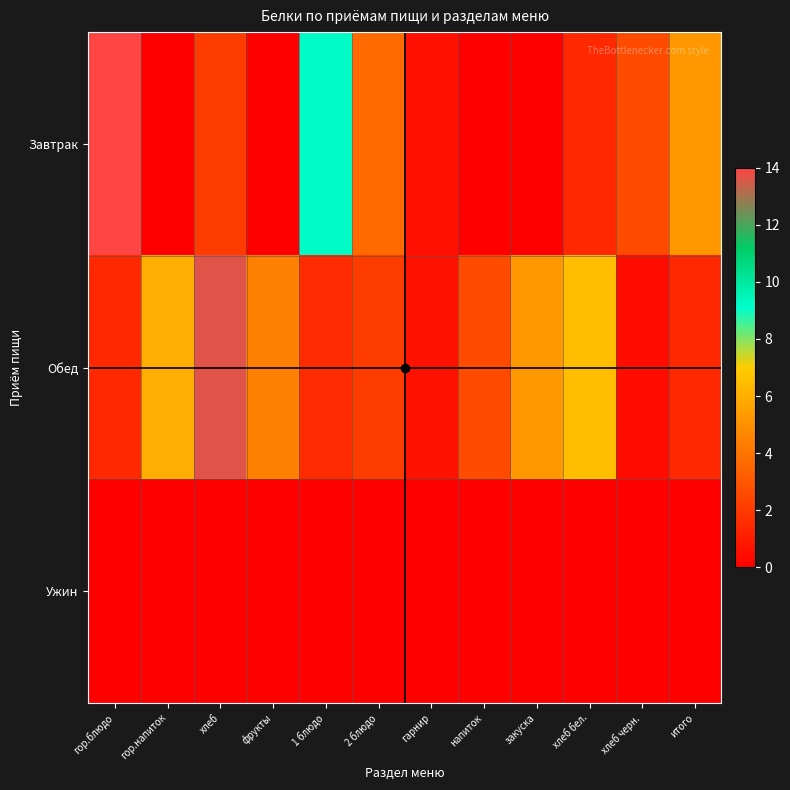

Reading left to right, list all the values displayed in this chart.

Завтрак: гор.блюдо=14.0	гор.напиток=0.0	хлеб=2.1	фрукты=0.0	1 блюдо=9.2	2 блюдо=3.6	гарнир=0.6	напиток=0.0	закуска=0.0	хлеб бел.=1.4	хлеб черн.=2.6	итого=5.2
Обед: гор.блюдо=1.4	гор.напиток=6.0	хлеб=13.6	фрукты=4.4	1 блюдо=1.5	2 блюдо=2.1	гарнир=0.6	напиток=2.6	закуска=5.2	хлеб бел.=6.6	хлеб черн.=0.4	итого=1.4
Ужин: гор.блюдо=0.0	гор.напиток=0.0	хлеб=0.0	фрукты=0.0	1 блюдо=0.0	2 блюдо=0.0	гарнир=0.0	напиток=0.0	закуска=0.0	хлеб бел.=0.0	хлеб черн.=0.0	итого=0.0